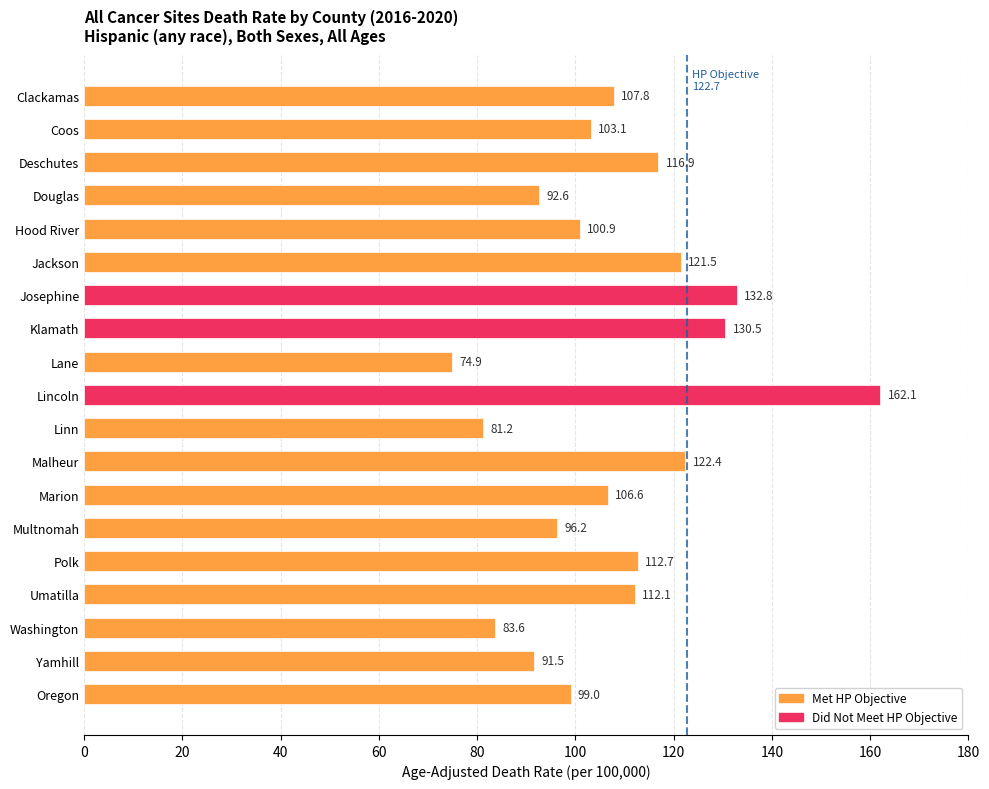

What is the change in value from Polk to Oregon?

-13.7